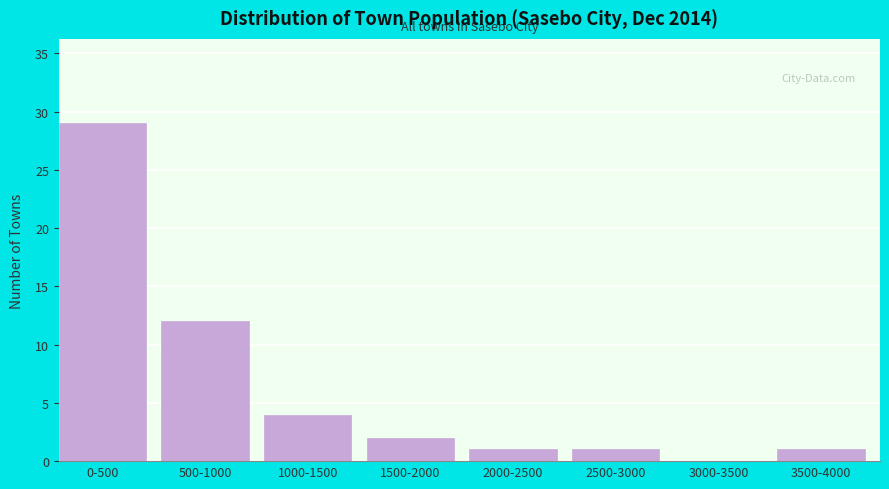

Reading left to right, transcribe all the data shown in this chart.

0-500=29	500-1000=12	1000-1500=4	1500-2000=2	2000-2500=1	2500-3000=1	3000-3500=0	3500-4000=1